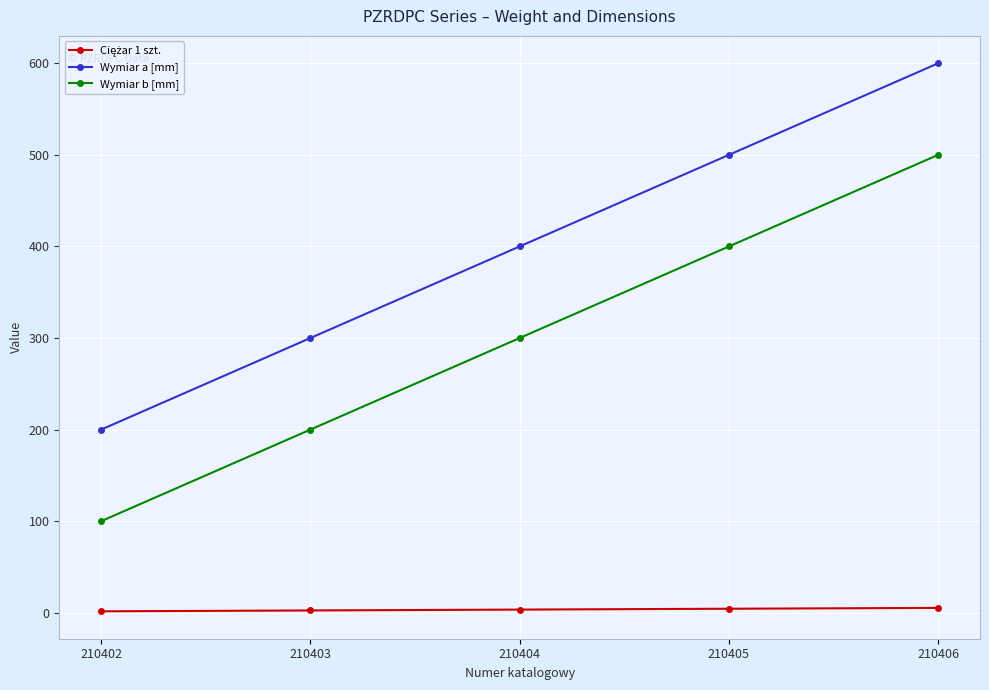

At which label does Wymiar a [mm] reach its minimum?

210402